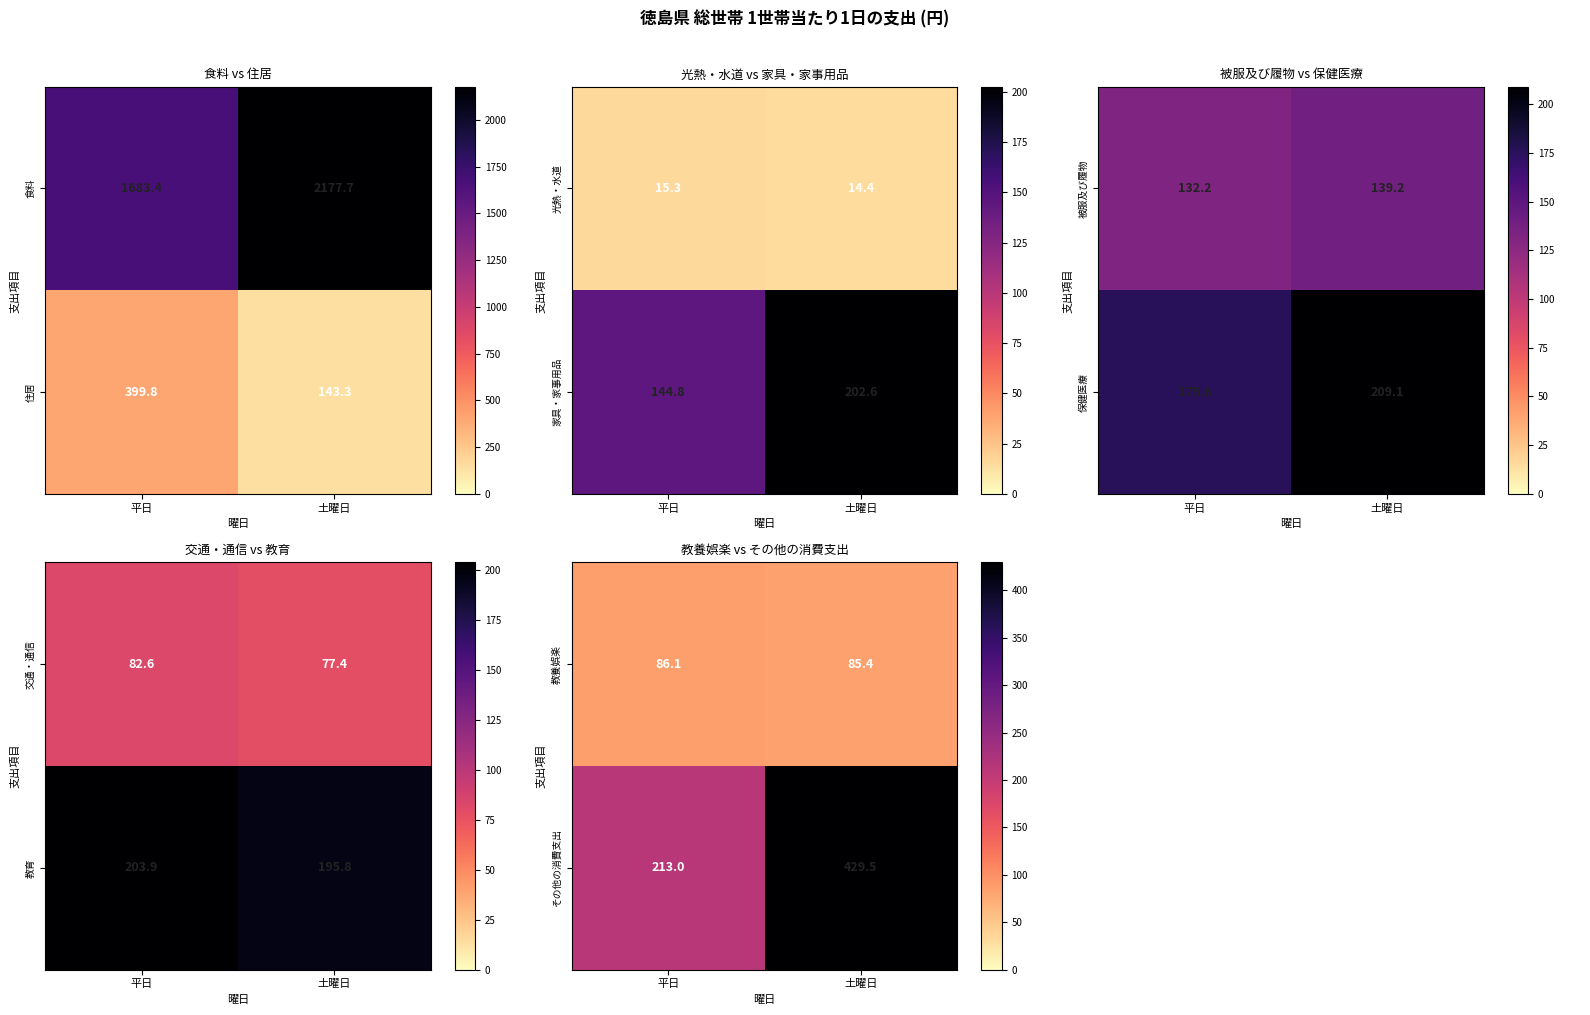

Between 土曜日 and 平日, which is larger?

平日